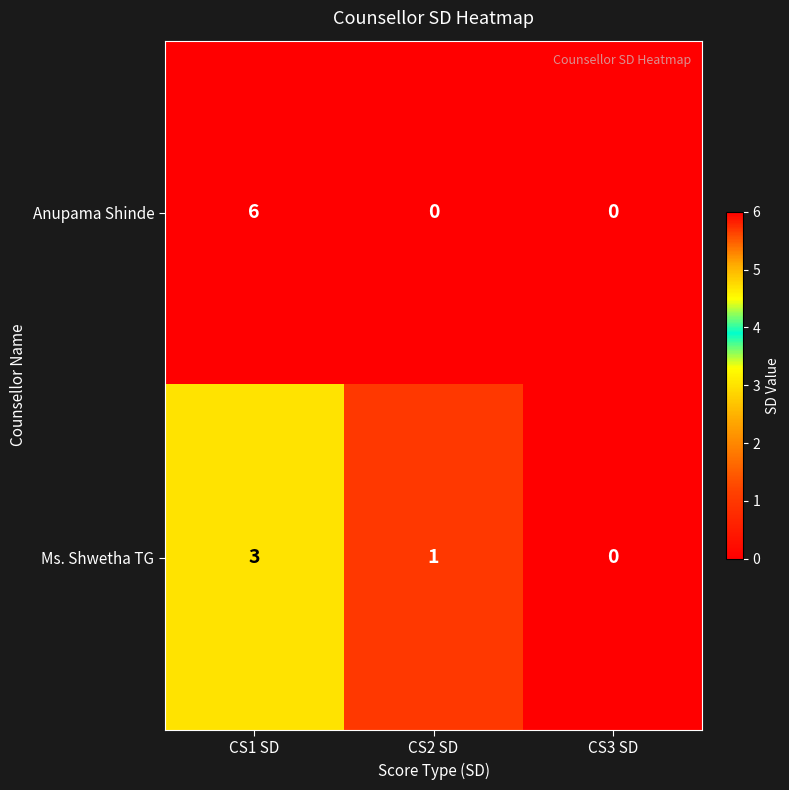

At which label does Ms. Shwetha TG first exceed 1?

CS1 SD